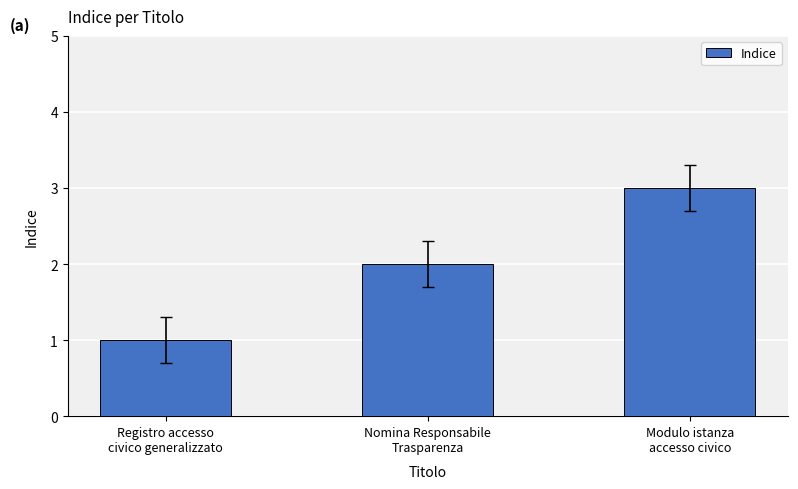

What is the sum of the values at Nomina Responsabile
Trasparenza and Registro accesso
civico generalizzato?

3